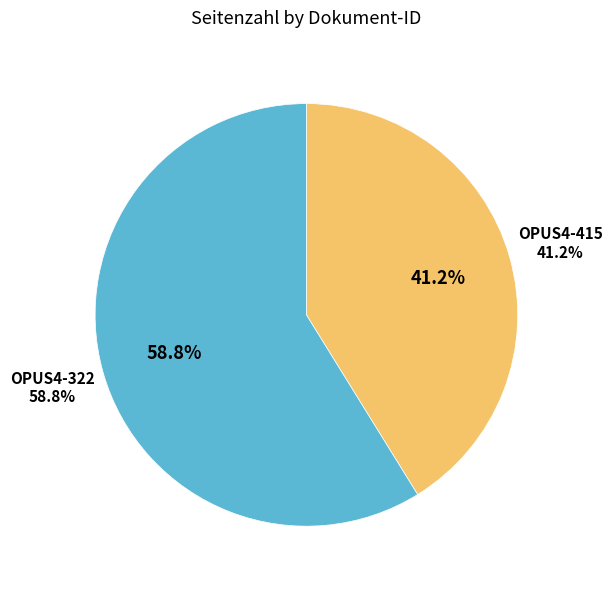

What is the majority slice?

OPUS4-322